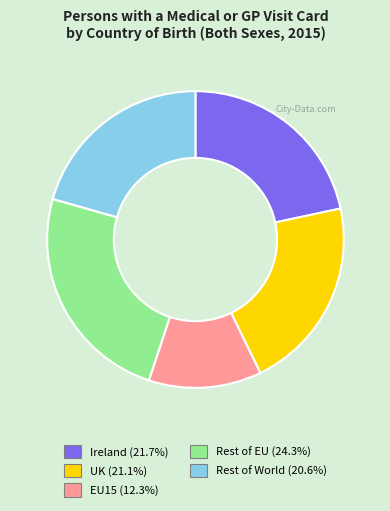

Rank the categories by value from lowest to highest.

EU15, Rest of World, UK, Ireland, Rest of EU